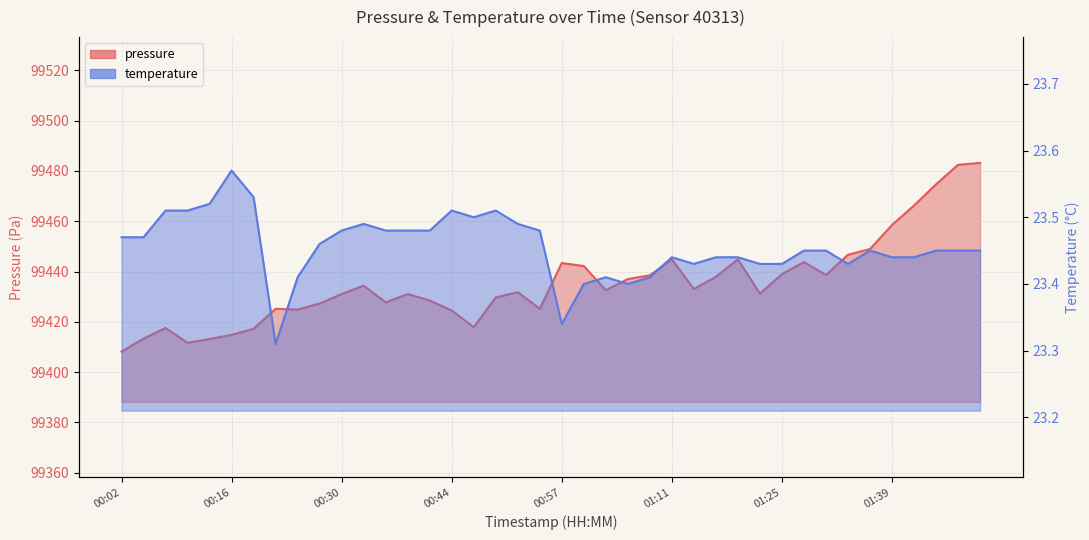

The pressure series shows 63905.3 at 00:35. True or false?

False